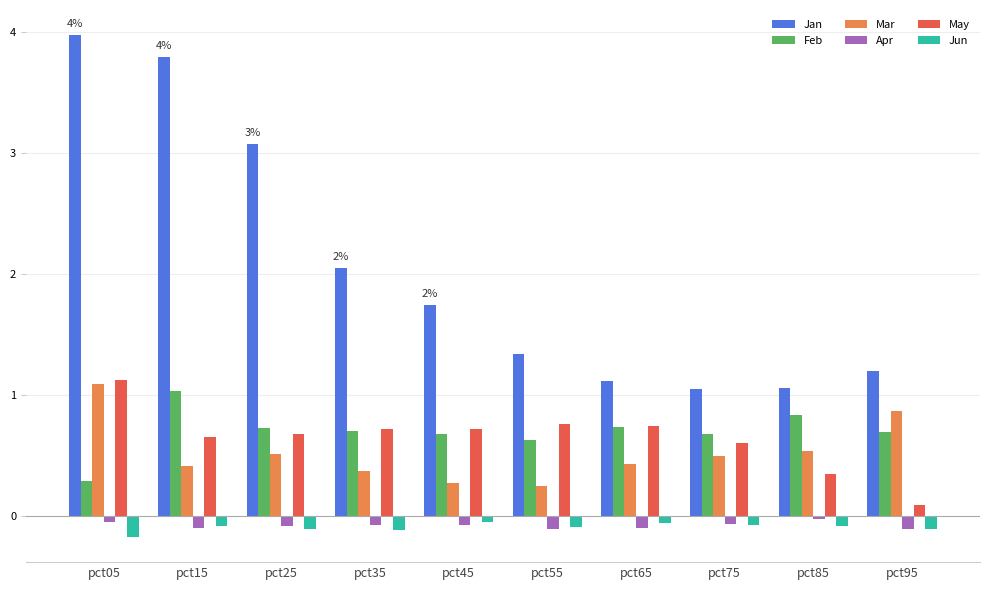

At which category is the sum across all series the highest?

pct05